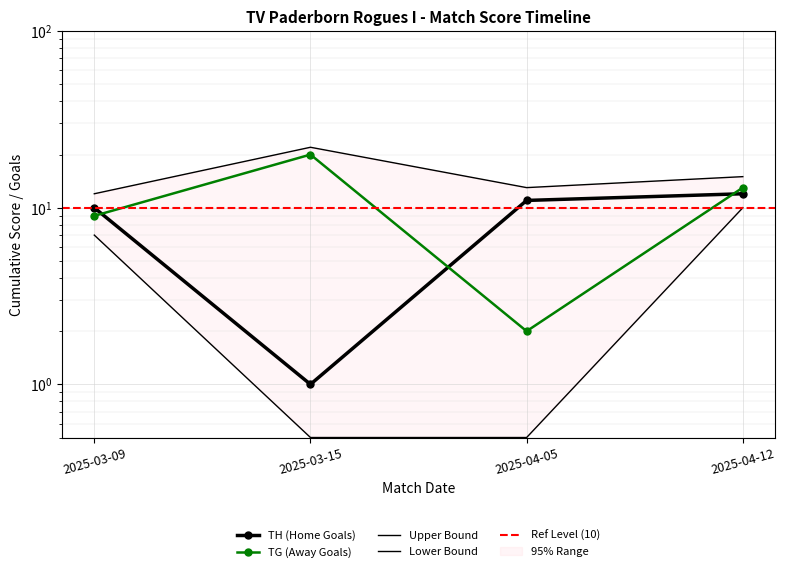

What is the label of the 4th point from the left?

2025-04-12